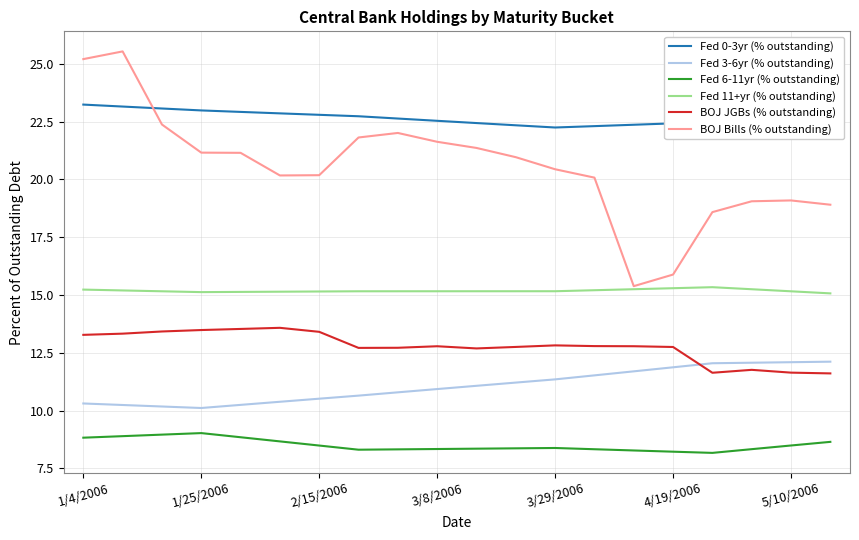

What are all the series names shown in the legend?

Fed 0-3yr (% outstanding), Fed 3-6yr (% outstanding), Fed 6-11yr (% outstanding), Fed 11+yr (% outstanding), BOJ JGBs (% outstanding), BOJ Bills (% outstanding)